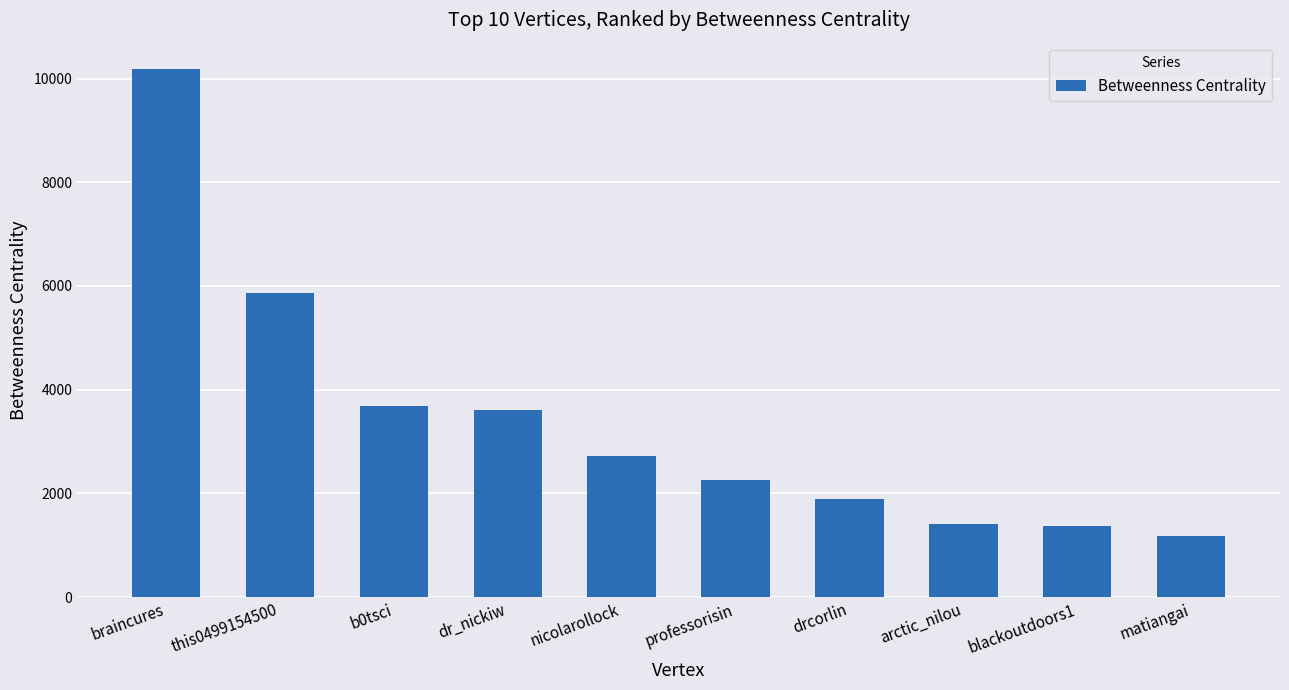

The chart shows a value of 775.1 at blackoutdoors1. True or false?

False